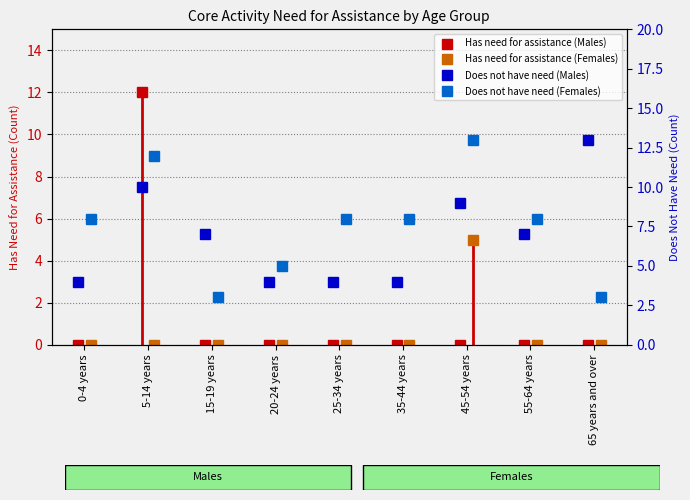

The value of Has need for assistance (Females) at 15-19 years is 0. True or false?

True